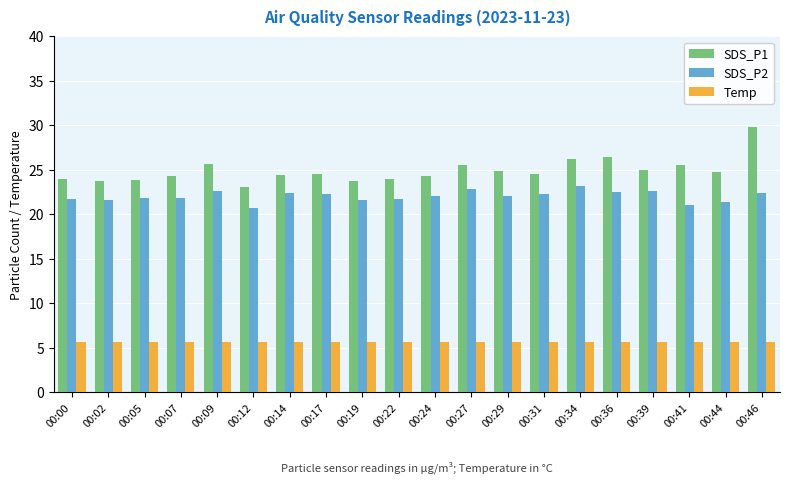

How many bars are there in total?

60